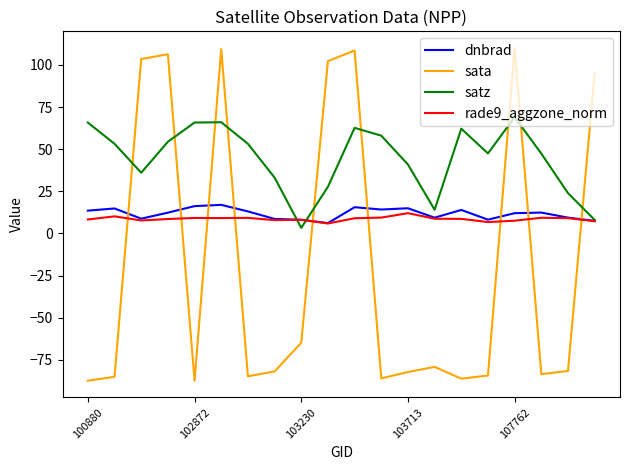

Which series has the largest range (max minus min)?

sata